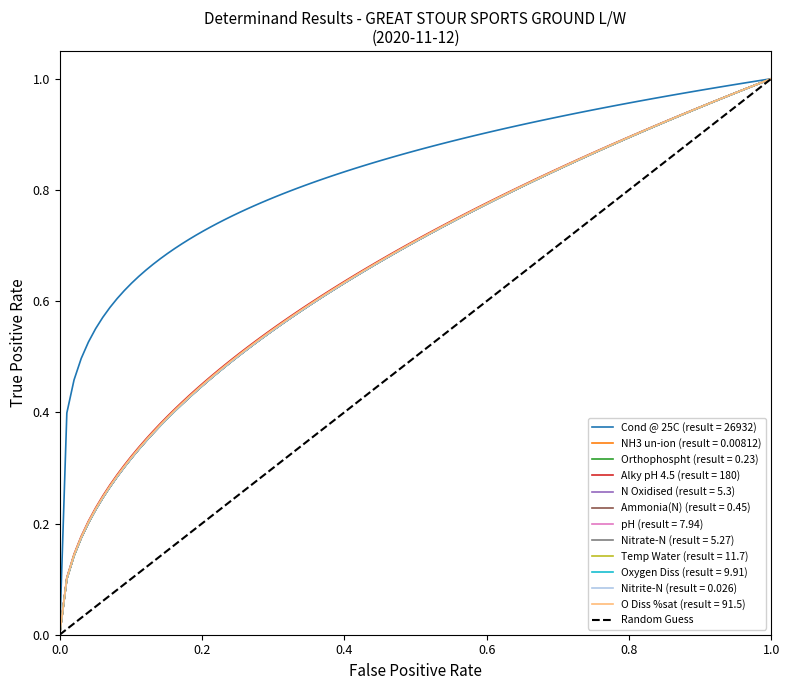

The chart shows a value of 0 at 0.0. True or false?

True